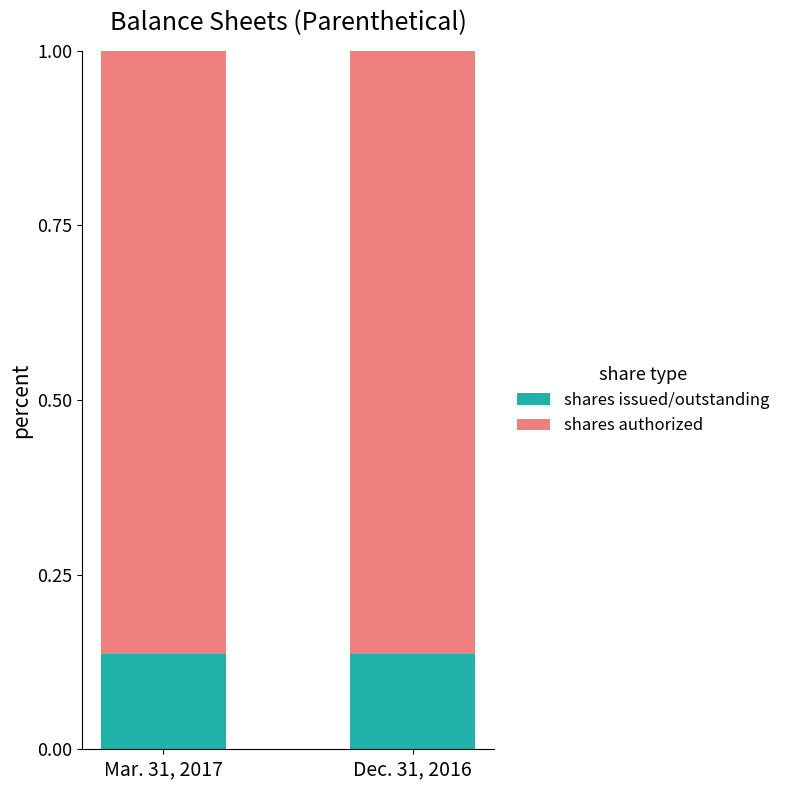

What is the total value across all series at Dec. 31, 2016?

1.0